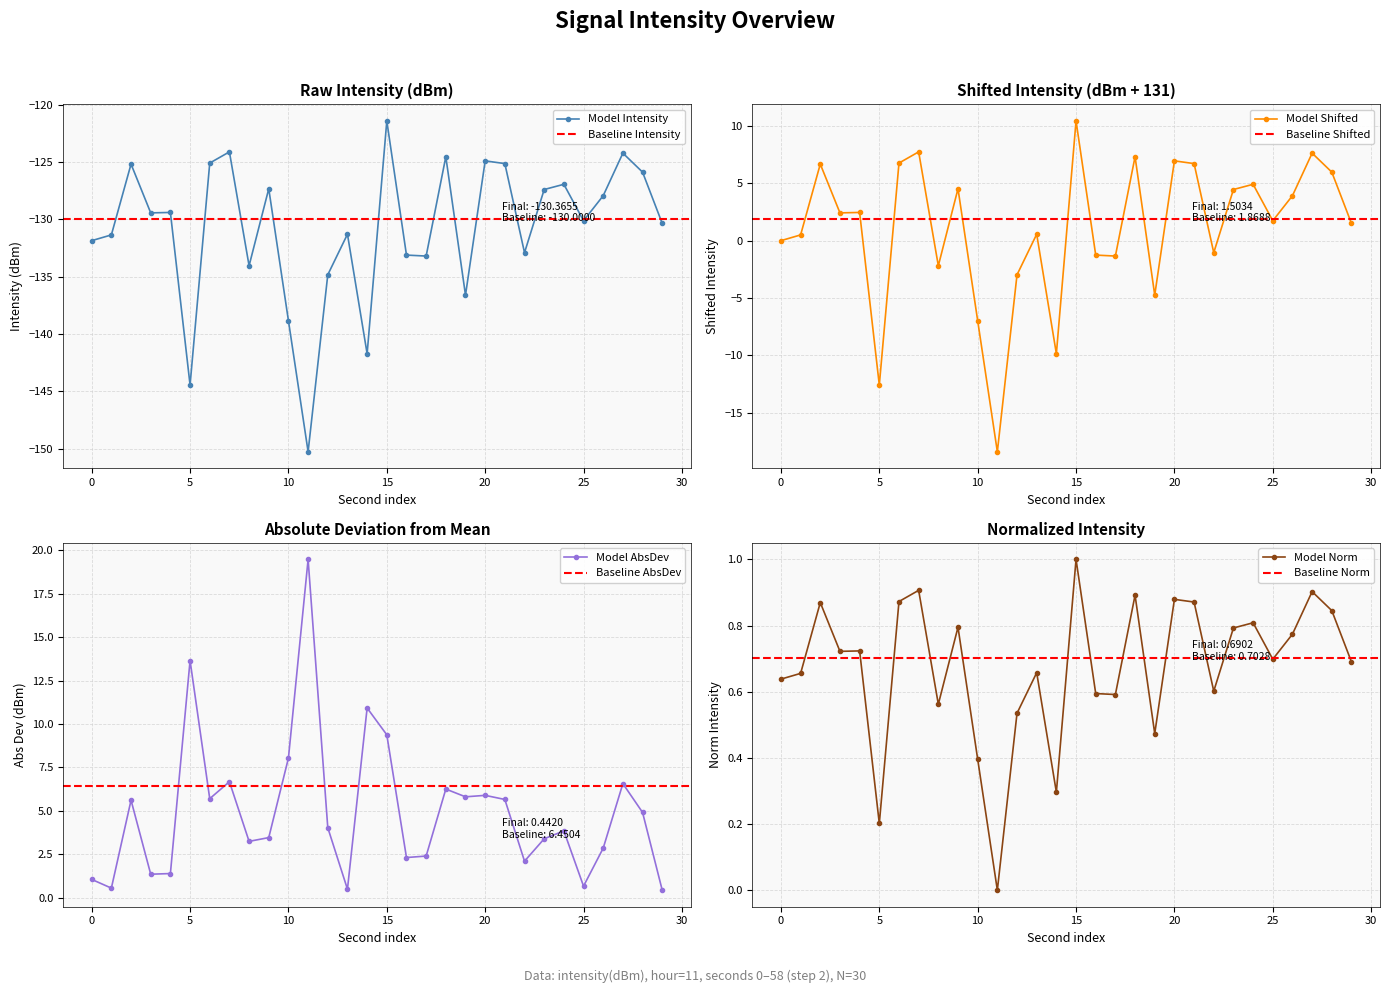

What is the difference between the maximum and minimum values?

28.8